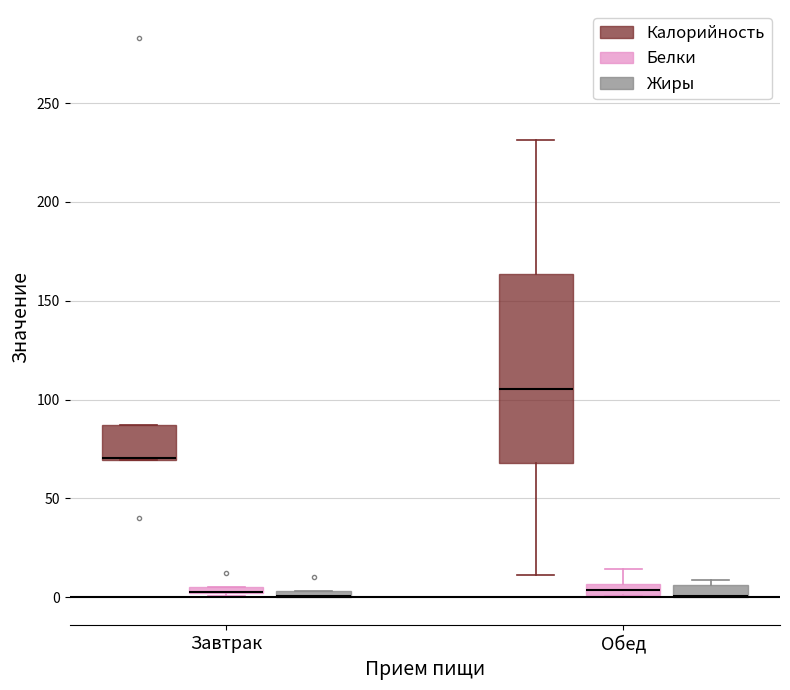

Which box is the tallest, from its lower edge to its upper edge?

Обед (Калорийность)